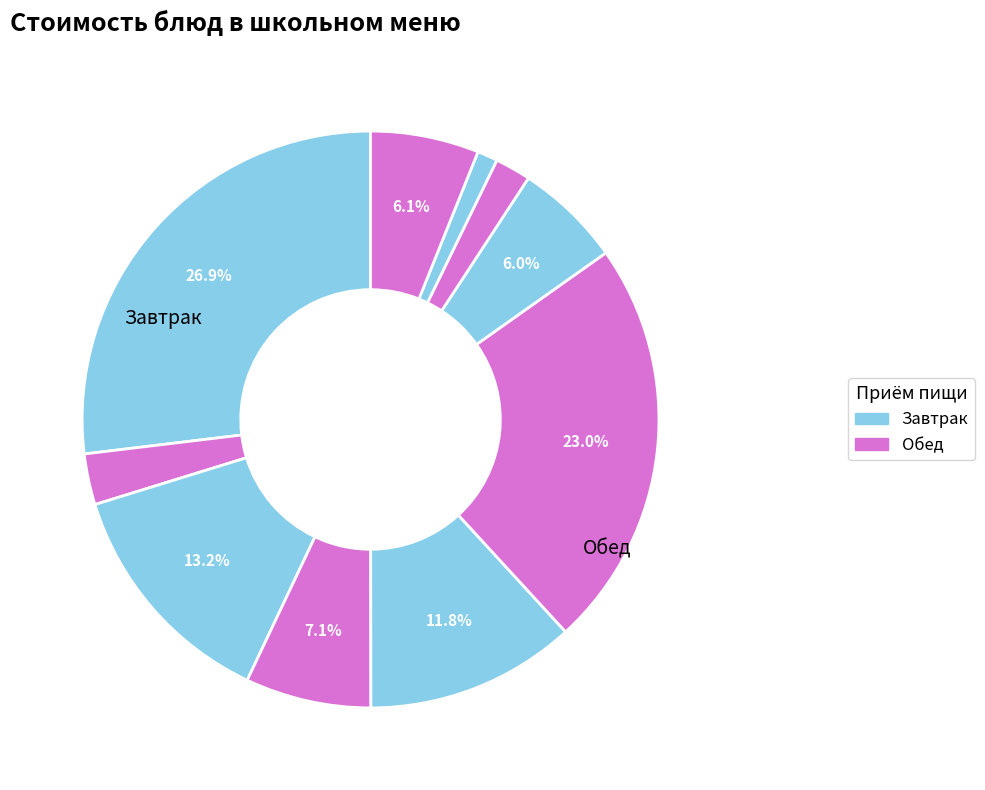

Count the number of slices in the pie.

10